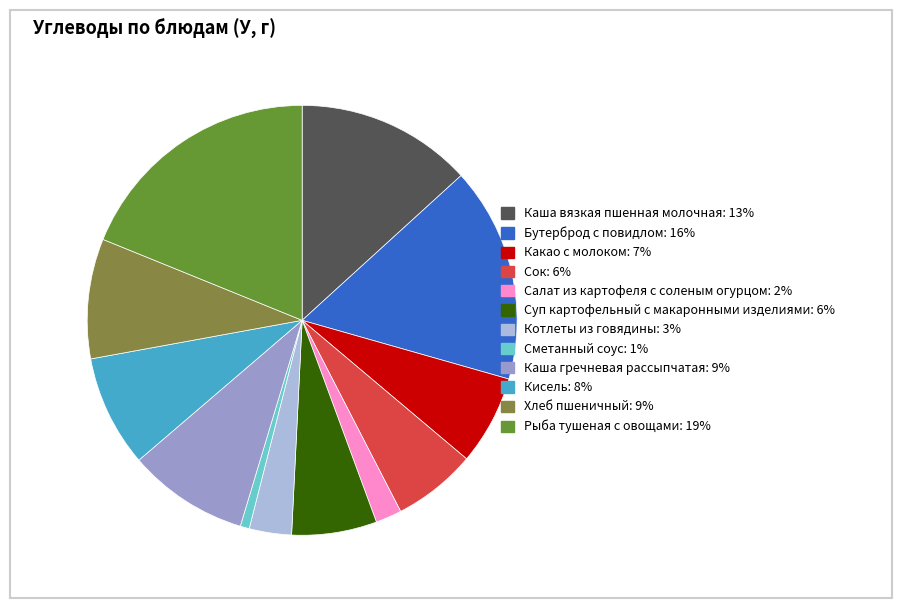

Does Бутерброд с повидлом represent more than half of the total?

No